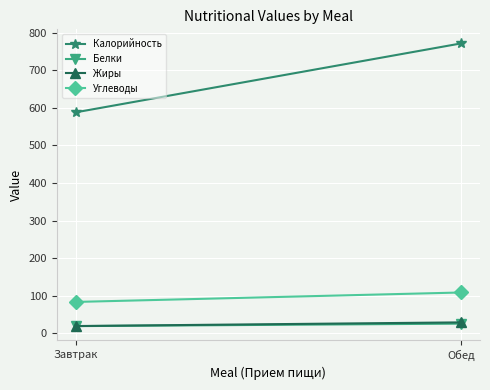

Reading left to right, what are all the values shown in this chart?

Калорийность: Завтрак=588.0	Обед=771.0
Белки: Завтрак=19.4	Обед=25.9
Жиры: Завтрак=19.5	Обед=29.3
Углеводы: Завтрак=83.7	Обед=108.8